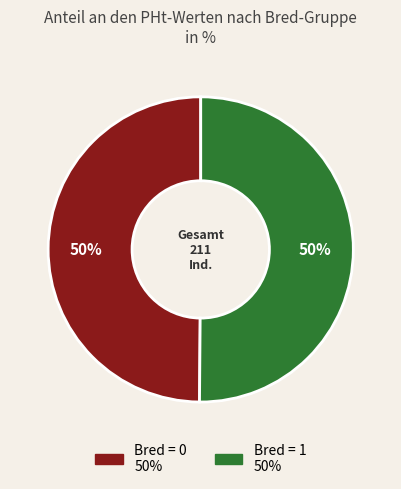

To the nearest percent, what is the average slice percentage?

50%